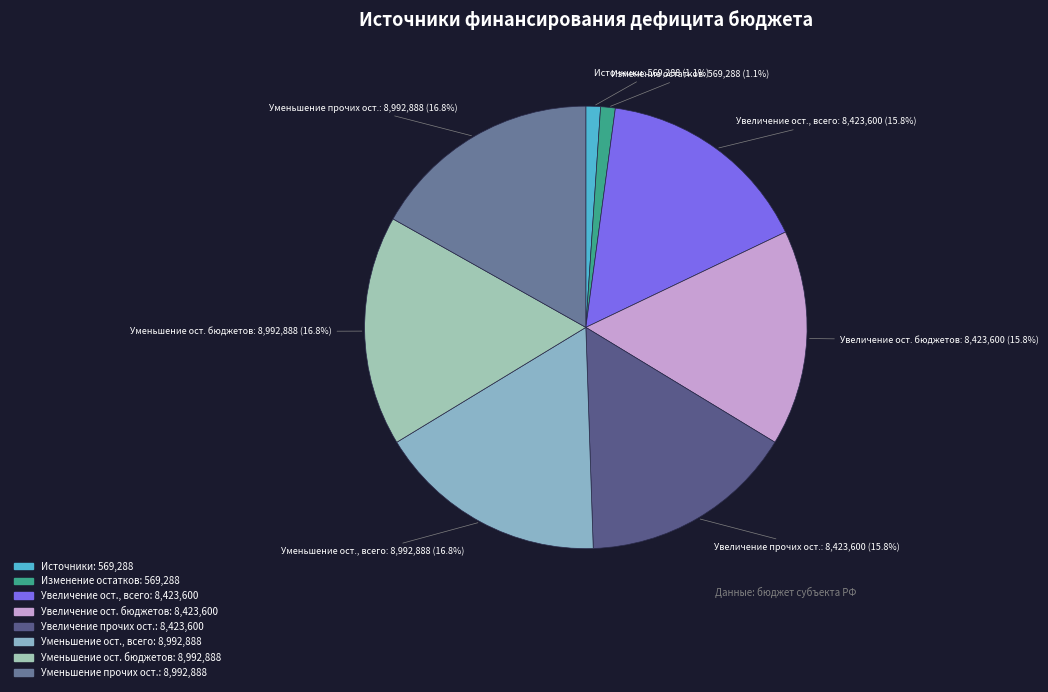

Does Увеличение ост. бюджетов represent more than half of the total?

No